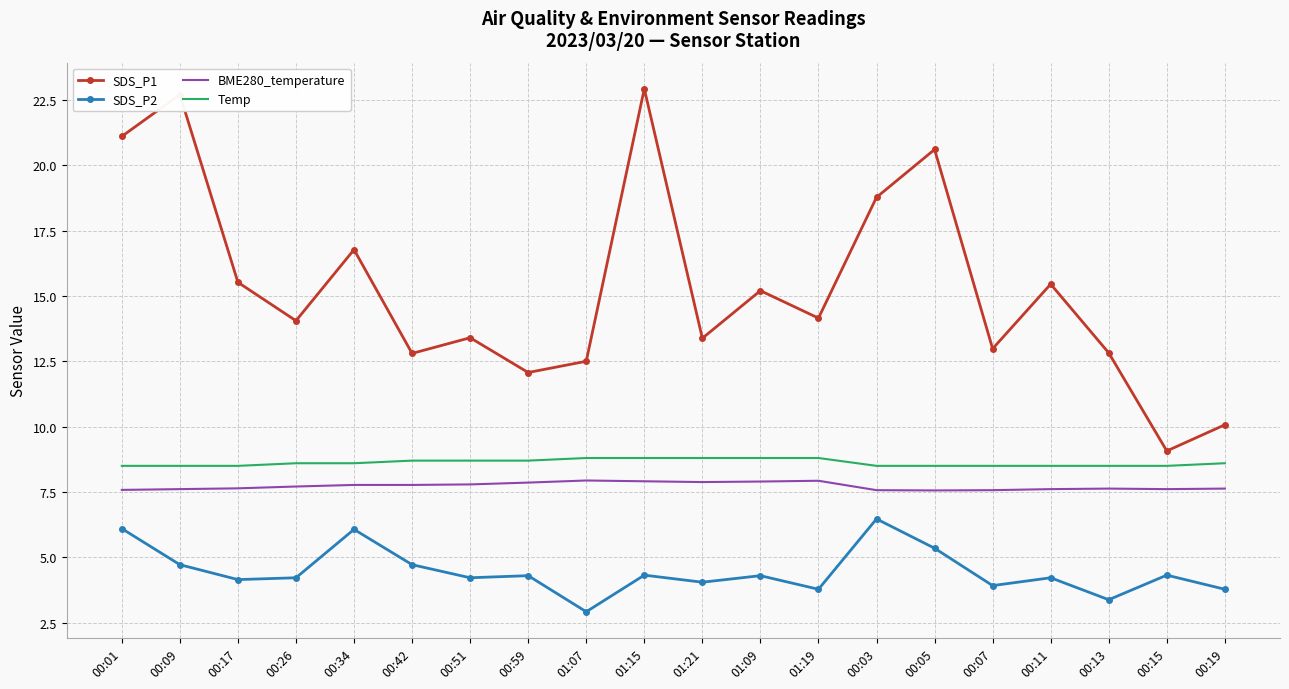

What is the sum of all BME280_temperature values?

154.5